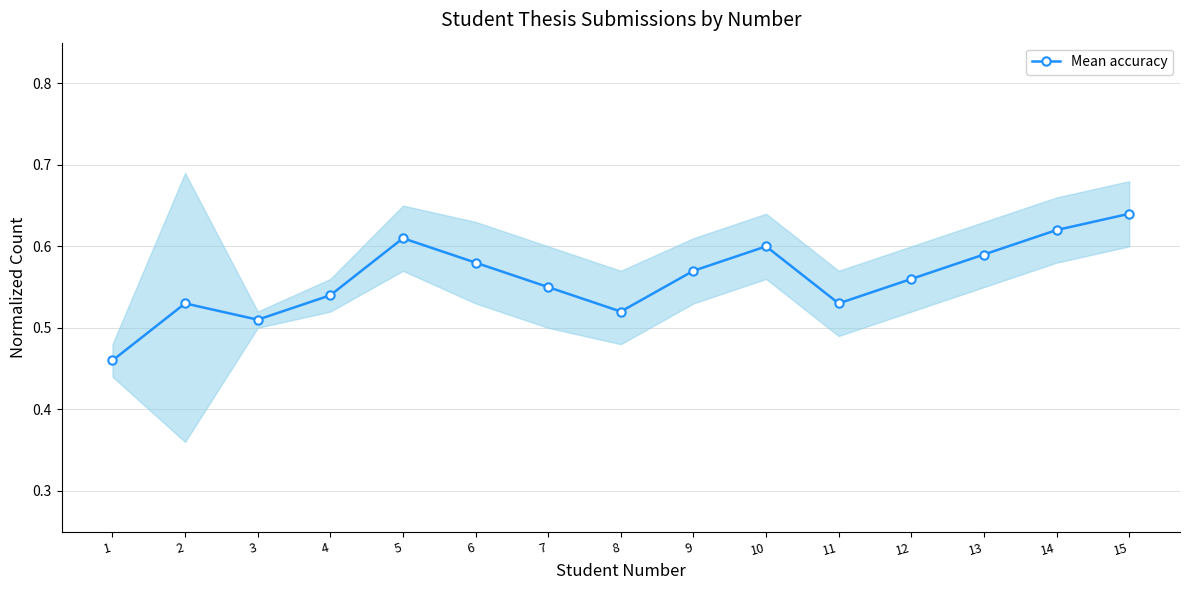

Reading left to right, what are all the values shown in this chart?

1=0.5	2=0.5	3=0.5	4=0.5	5=0.6	6=0.6	7=0.6	8=0.5	9=0.6	10=0.6	11=0.5	12=0.6	13=0.6	14=0.6	15=0.6